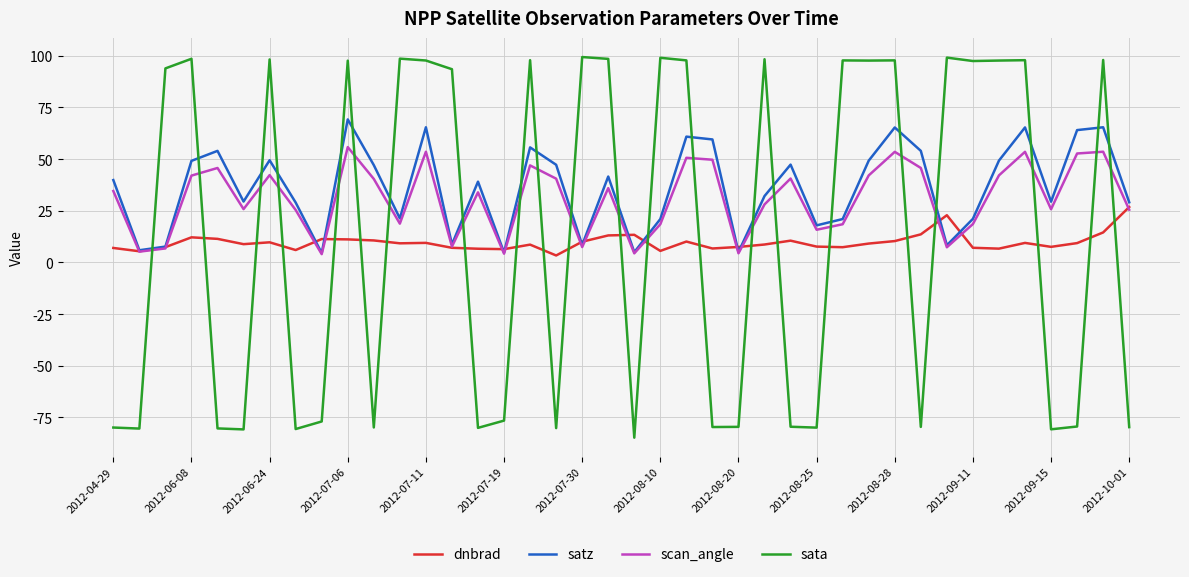

How many intersections are there between sata and satz?

22